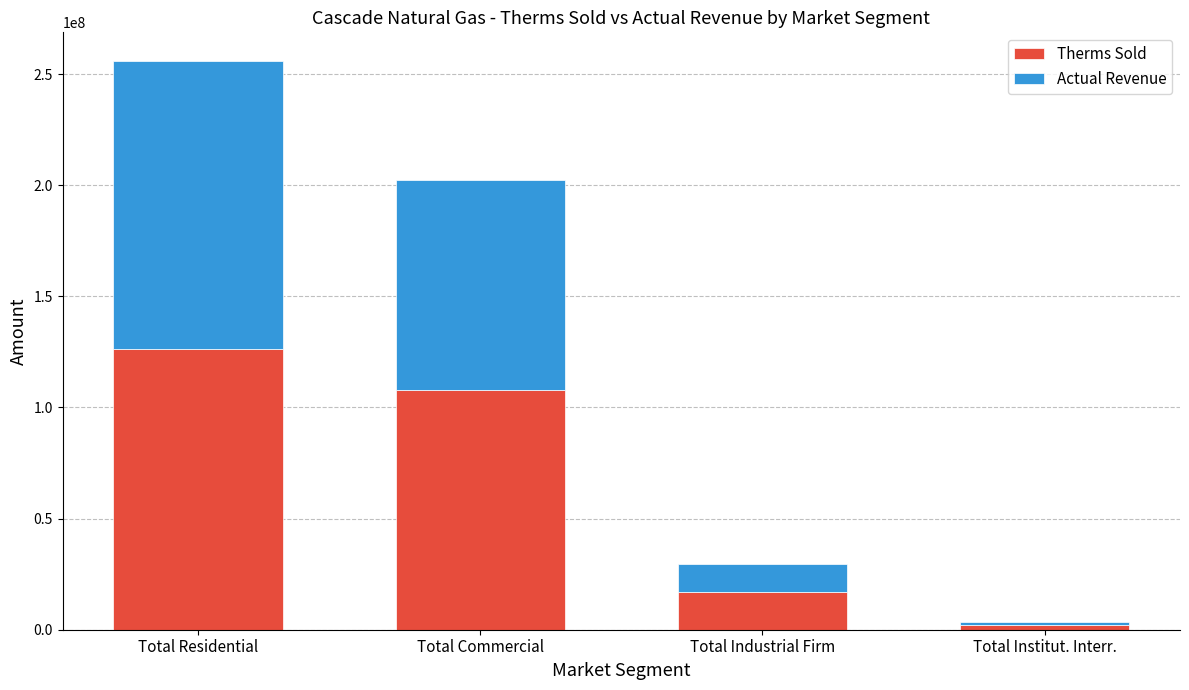

Reading left to right, what are the values for Therms Sold?

126196814	107912167	16894866	2183759